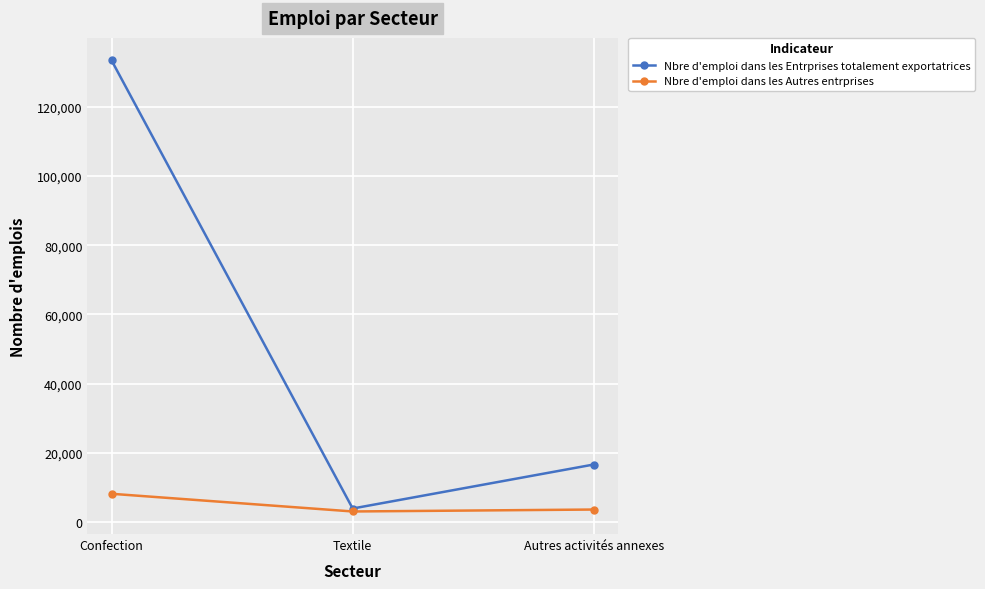

What is the minimum value shown in the chart?

3047